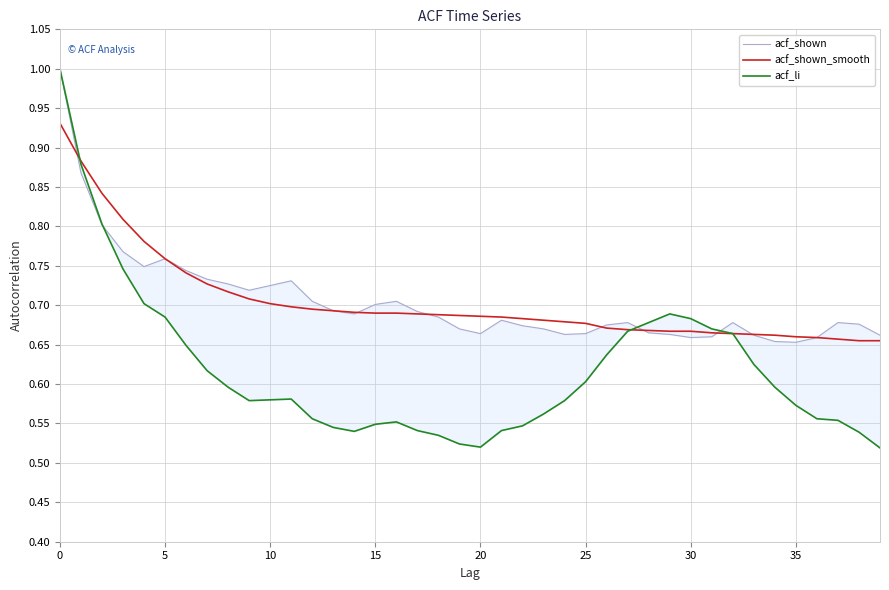

The value of acf_shown_smooth at 0 is 0.2. True or false?

False